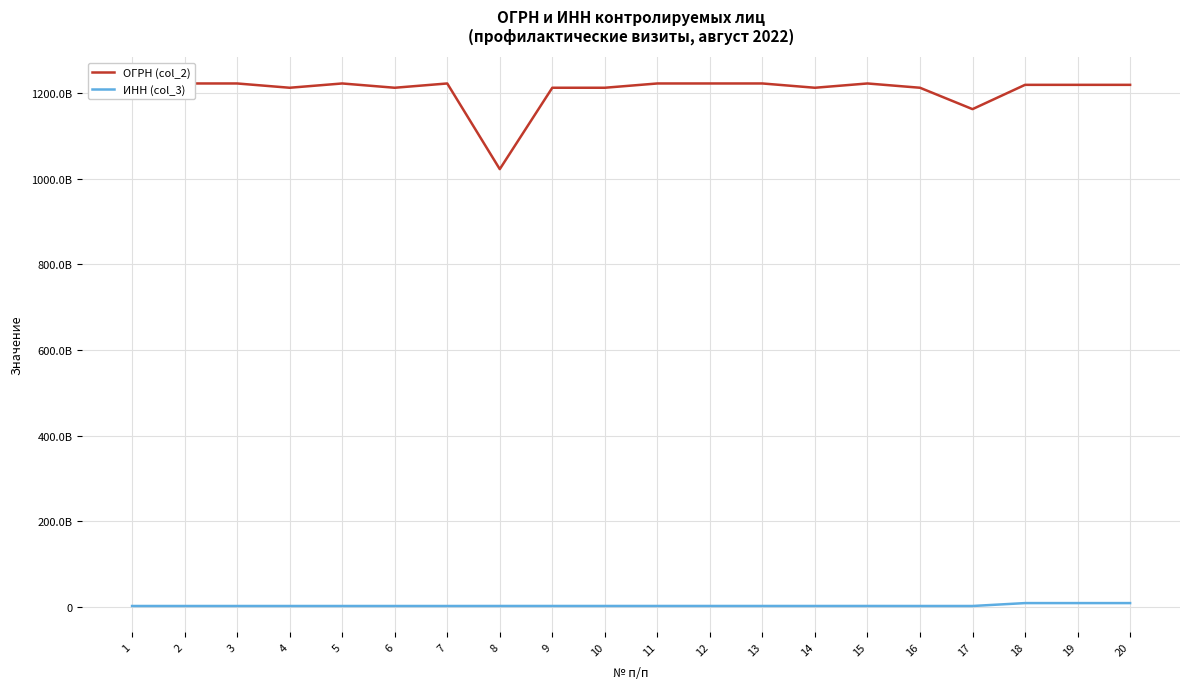

What are all the series names shown in the legend?

ОГРН (col_2), ИНН (col_3)